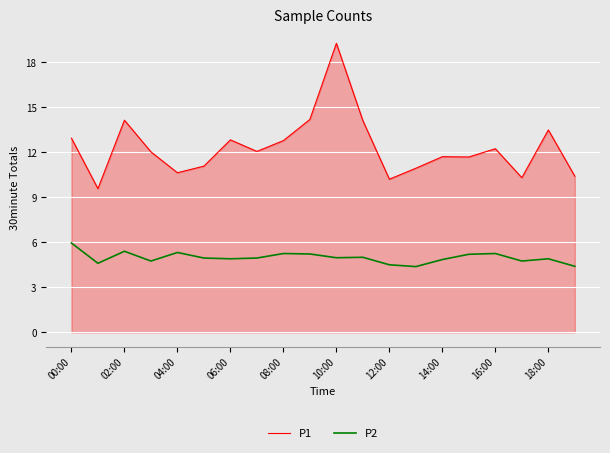

In P2, how many points are lower than both neighbors (excluding endpoints)?

6